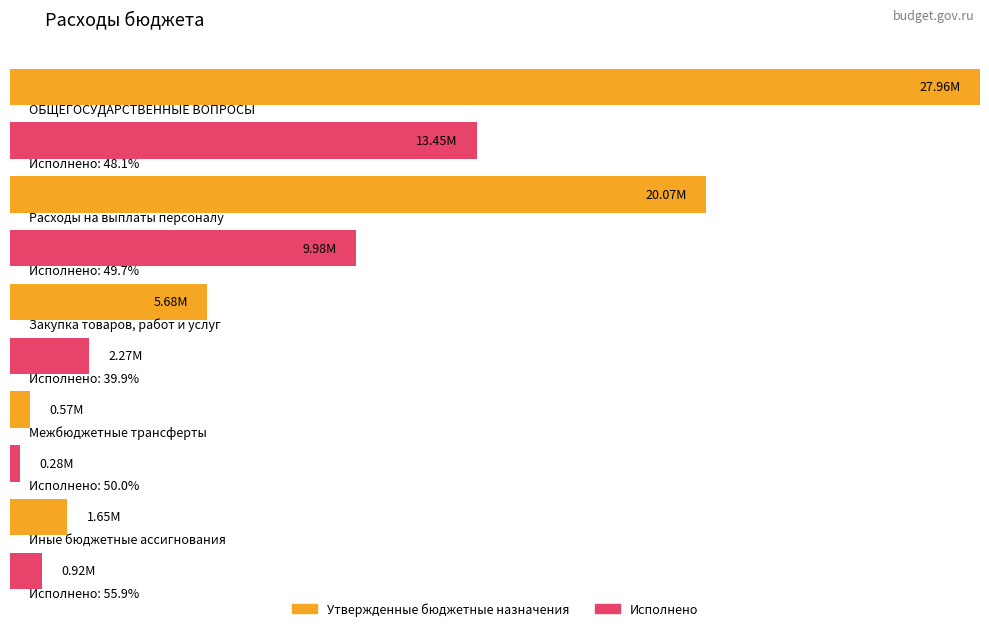

What is the total value across all series at ОБЩЕГОСУДАРСТВЕННЫЕ ВОПРОСЫ?

41419368.6